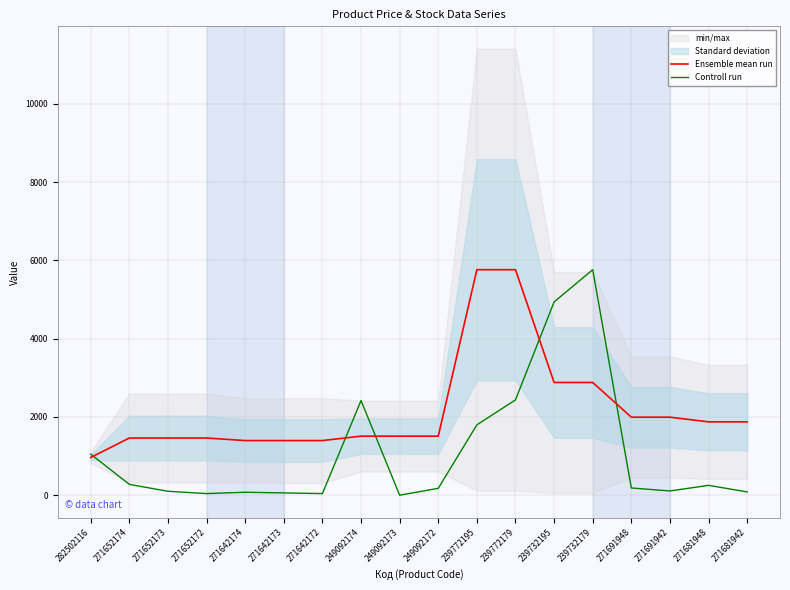

How many values in the Controll run series exceed 184?

9